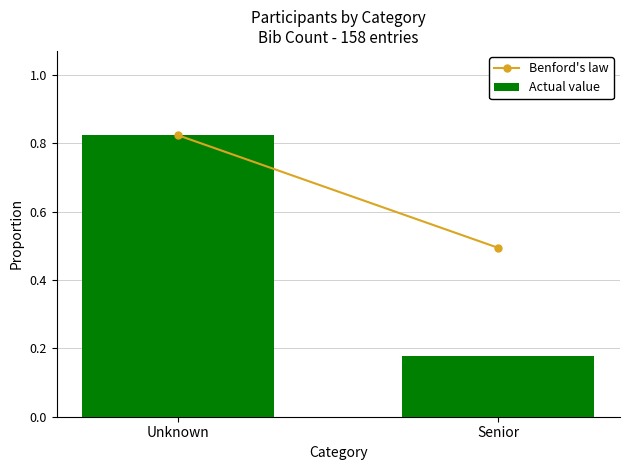

Where is the data nearest to the value 0?

Senior